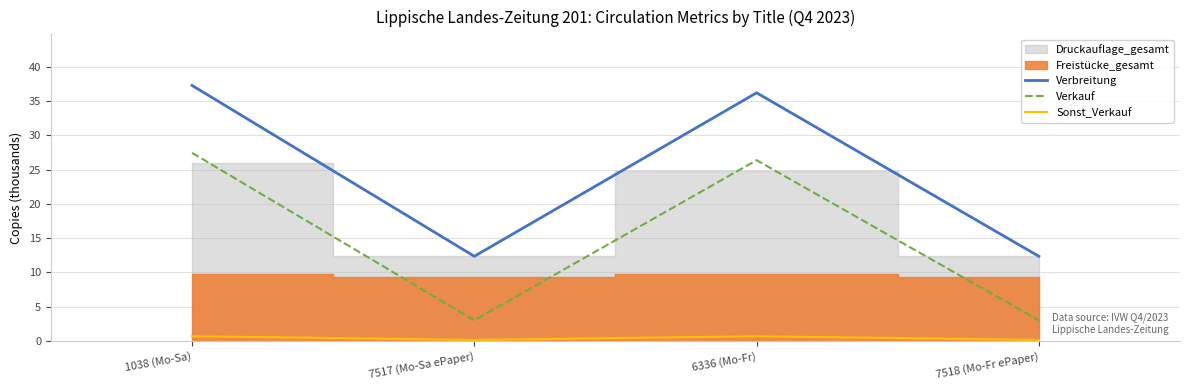

True or false: Sonst_Verkauf and Verbreitung intersect in this chart.

False